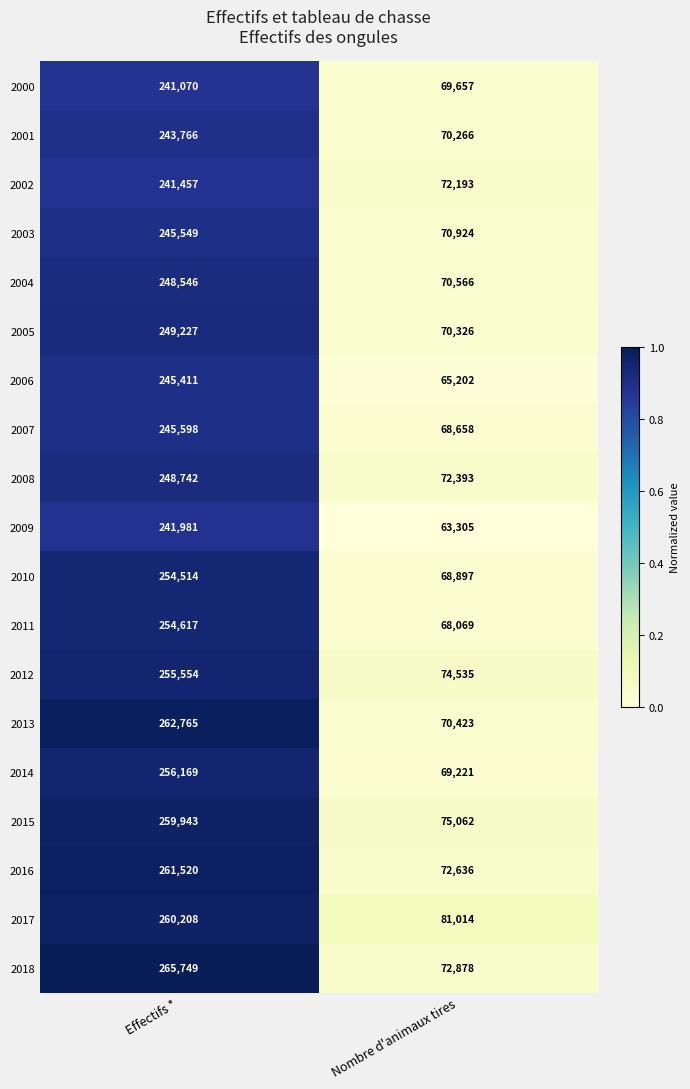

What is the spread (max minus min) of values at Effectifs *?

24679